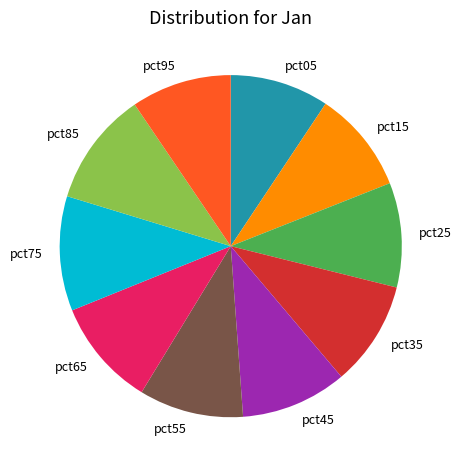

Combined, do pct25 and pct35 account for over 50%?

No